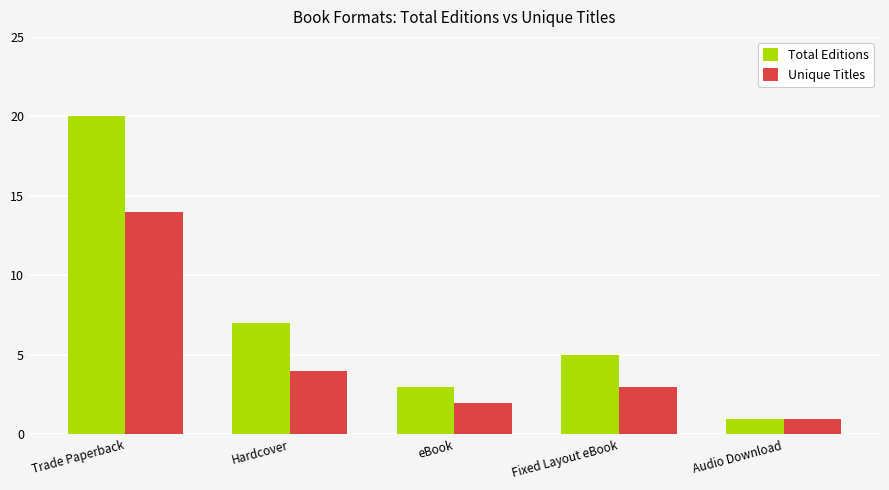

Are the bars horizontal?

No